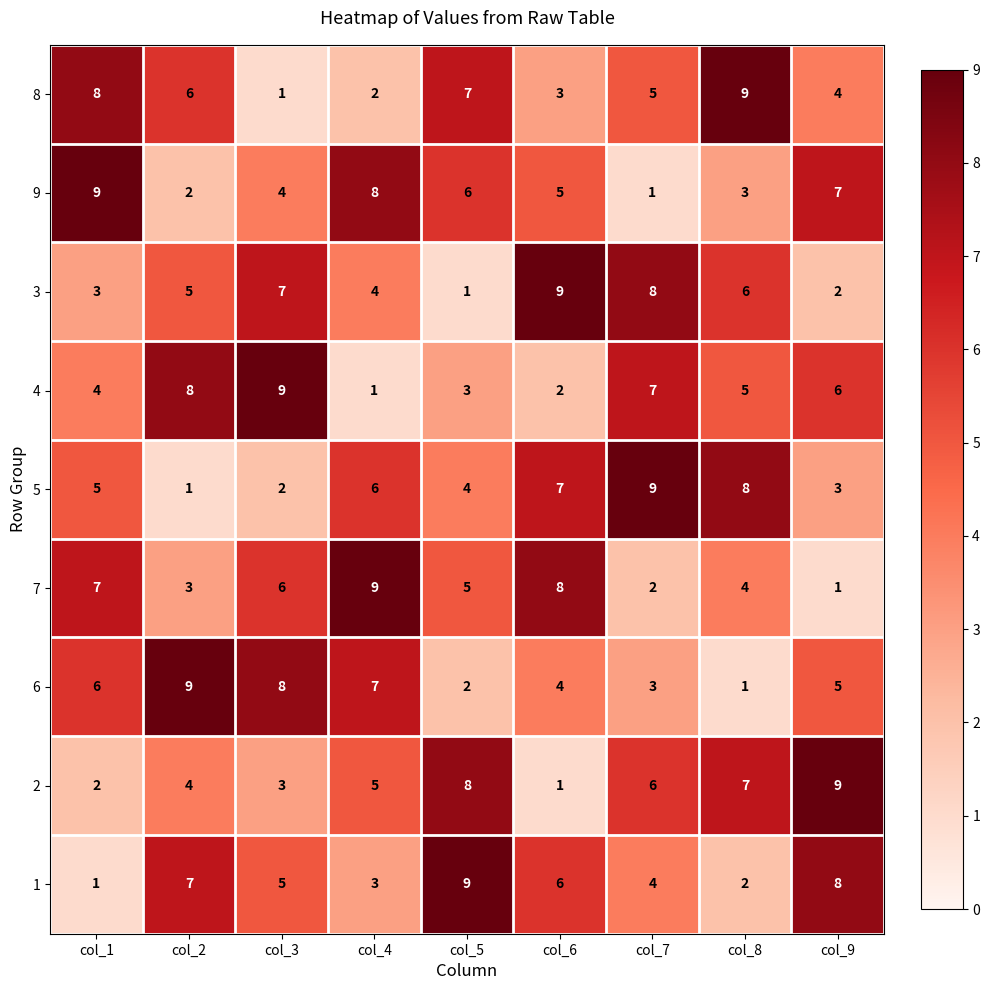

Count the 2 values in the range 3 to 7.

5